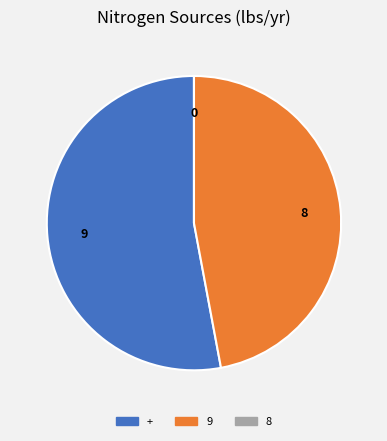

Does any single category account for the majority?

Yes